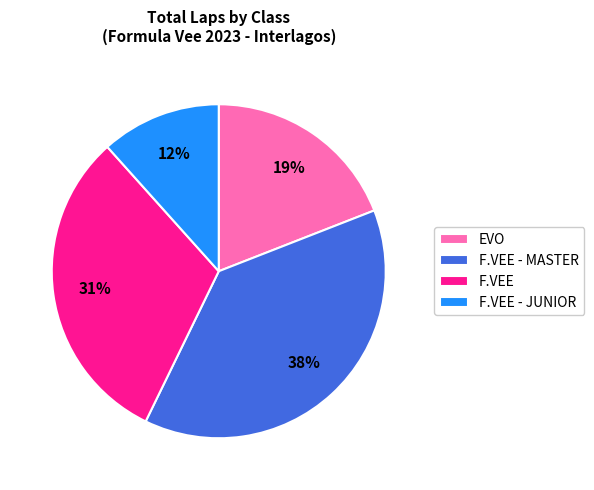

The F.VEE - JUNIOR slice represents 12% of the pie. True or false?

True